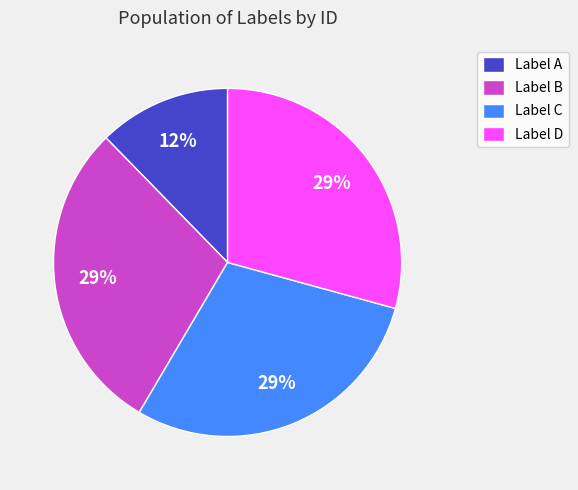

Which slice is the smallest?

Label A